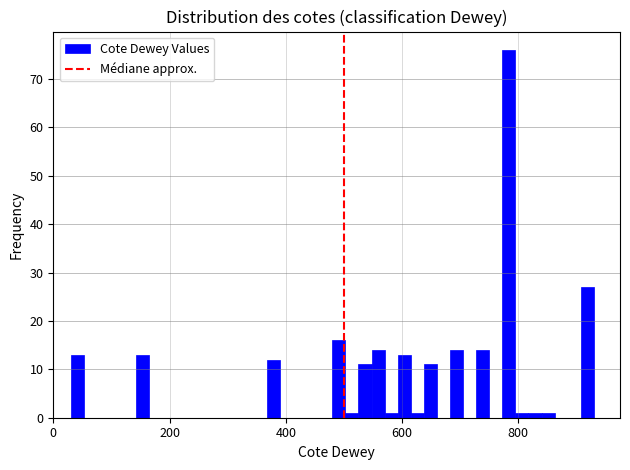

Around what value on the x-axis is the tallest bar? Give the approximate position of its centre, as read against the axis.

780